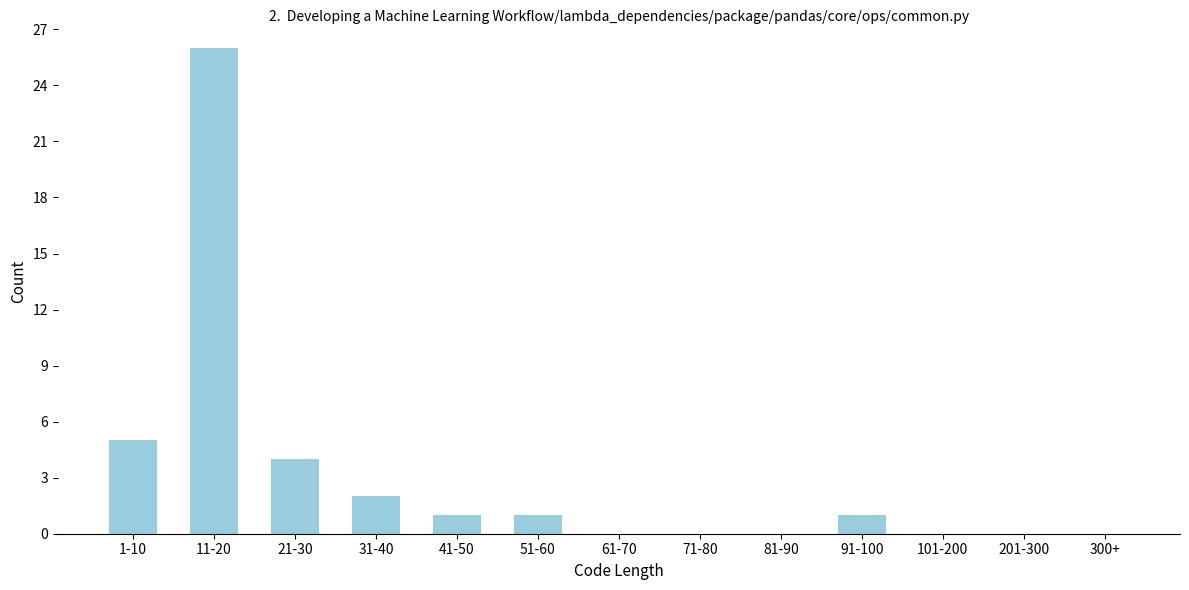

Reading right to left, what are all the values shown in this chart?

300+=0	201-300=0	101-200=0	91-100=1	81-90=0	71-80=0	61-70=0	51-60=1	41-50=1	31-40=2	21-30=4	11-20=26	1-10=5